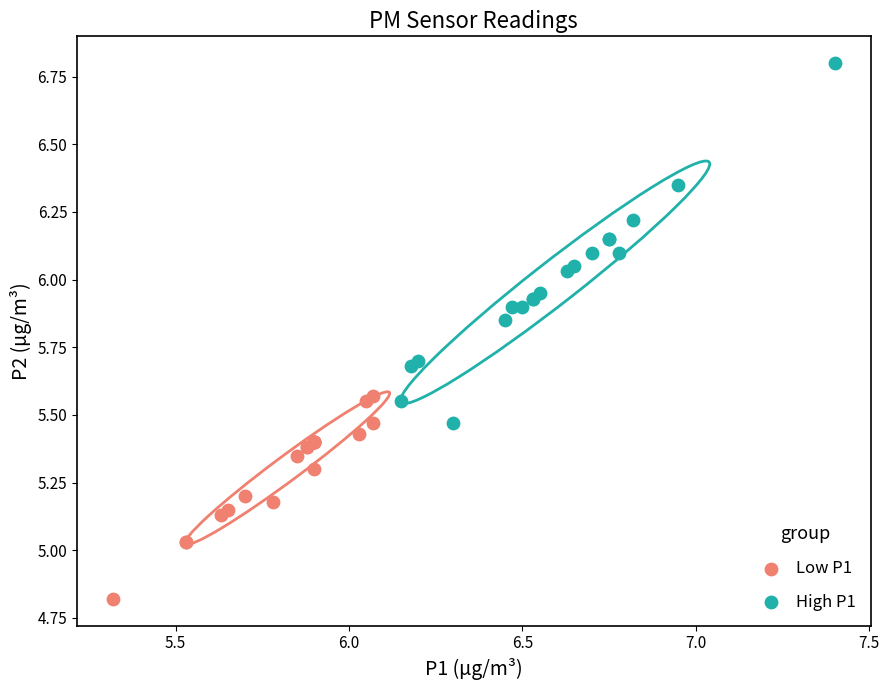

Which series contains the lowest Y value?

Low P1